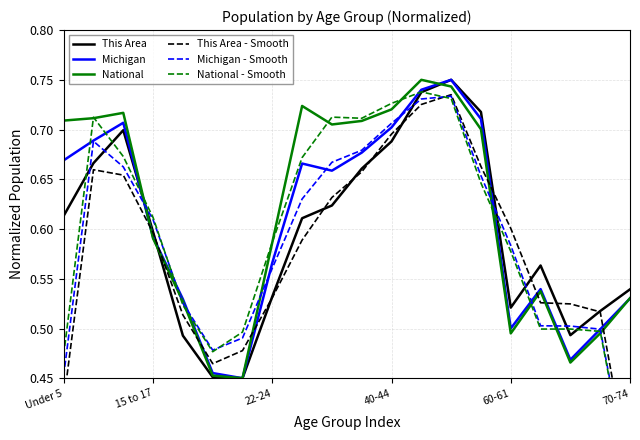

Is it true that National equals 0.2 at 22-24?

False